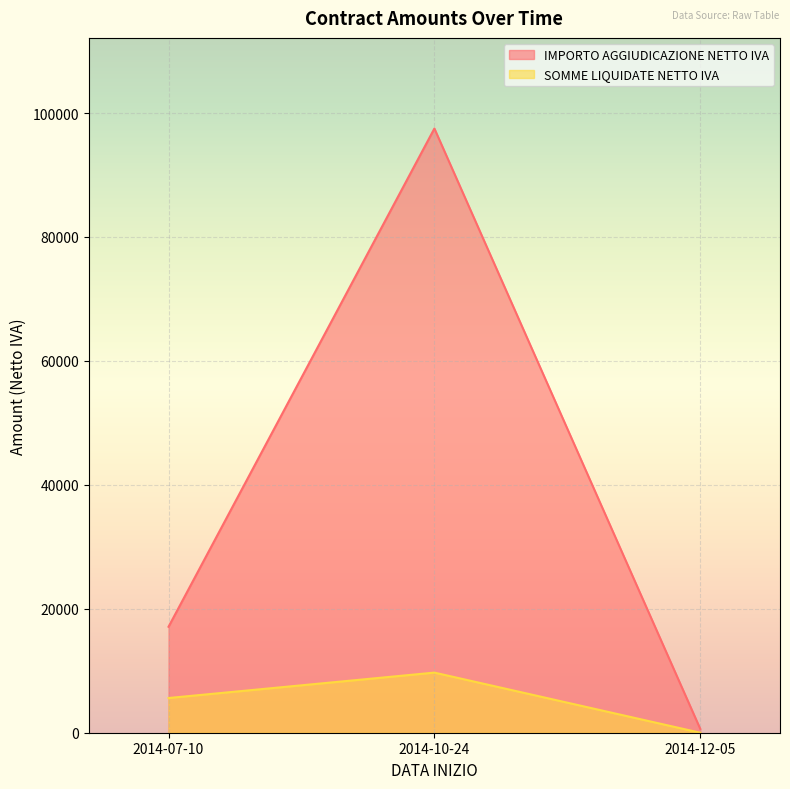

How many lines are shown in the chart?

2